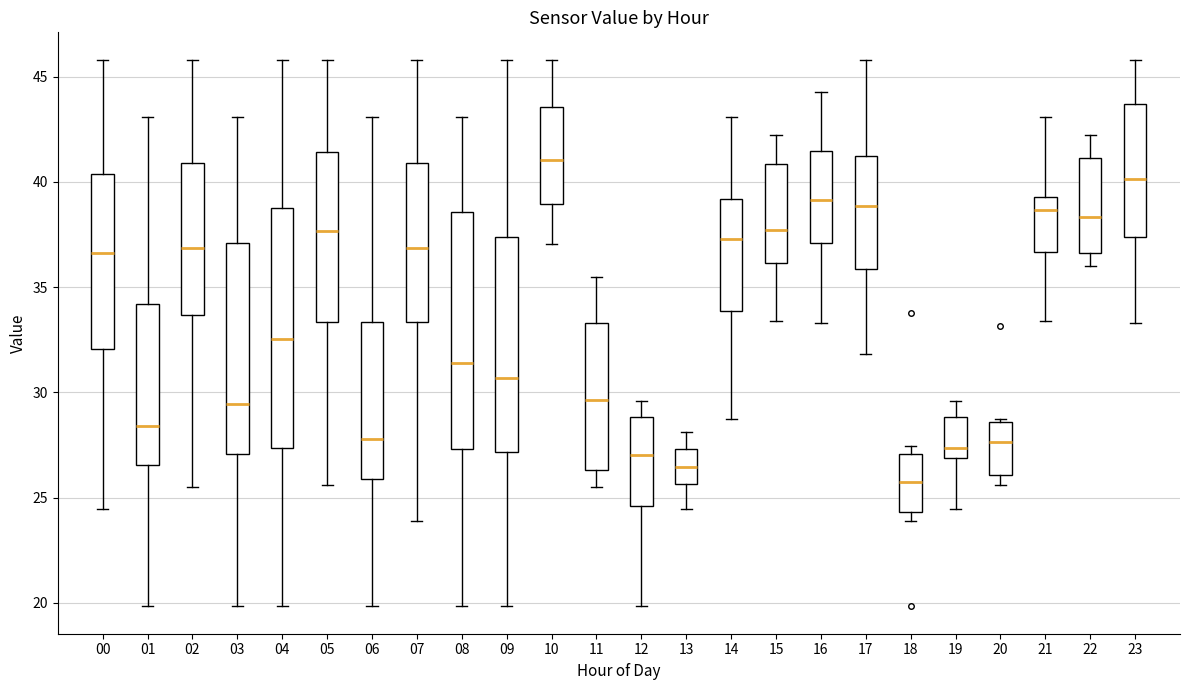

Reading left to right, transcribe this box plot: for each box, give where its median line is, the range the box spans, and where its two whiskers end, as read against the y-axis. The values are not printed on the chart, so give them approximately, as read against the axis.

00: median 36.5, box 32.0 to 40.5, whiskers 24.5 to 46.0
01: median 28.5, box 26.5 to 34.0, whiskers 20.0 to 43.0
02: median 37.0, box 33.5 to 41.0, whiskers 25.5 to 46.0
03: median 29.5, box 27.0 to 37.0, whiskers 20.0 to 43.0
04: median 32.5, box 27.5 to 38.5, whiskers 20.0 to 46.0
05: median 37.5, box 33.5 to 41.5, whiskers 25.5 to 46.0
06: median 28.0, box 26.0 to 33.5, whiskers 20.0 to 43.0
07: median 37.0, box 33.5 to 41.0, whiskers 24.0 to 46.0
08: median 31.5, box 27.5 to 38.5, whiskers 20.0 to 43.0
09: median 30.5, box 27.0 to 37.5, whiskers 20.0 to 46.0
10: median 41.0, box 39.0 to 43.5, whiskers 37.0 to 46.0
11: median 29.5, box 26.5 to 33.5, whiskers 25.5 to 35.5
12: median 27.0, box 24.5 to 29.0, whiskers 20.0 to 29.5
13: median 26.5, box 25.5 to 27.5, whiskers 24.5 to 28.0
14: median 37.5, box 34.0 to 39.0, whiskers 28.5 to 43.0
15: median 37.5, box 36.0 to 41.0, whiskers 33.5 to 42.0
16: median 39.0, box 37.0 to 41.5, whiskers 33.5 to 44.5
17: median 39.0, box 36.0 to 41.0, whiskers 32.0 to 46.0
18: median 25.5, box 24.5 to 27.0, whiskers 24.0 to 27.5
19: median 27.5, box 27.0 to 29.0, whiskers 24.5 to 29.5
20: median 27.5, box 26.0 to 28.5, whiskers 25.5 to 28.5 (just above the box's upper edge)
21: median 38.5, box 36.5 to 39.5, whiskers 33.5 to 43.0
22: median 38.5, box 36.5 to 41.0, whiskers 36.0 to 42.0
23: median 40.0, box 37.5 to 43.5, whiskers 33.5 to 46.0